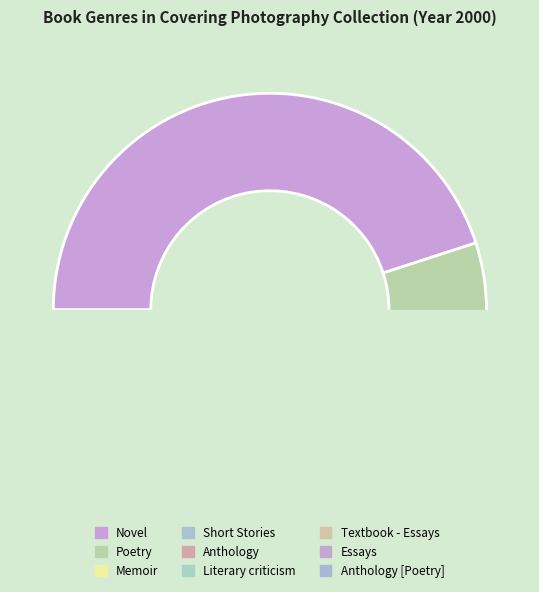

Between Anthology and Novel, which is larger?

Novel